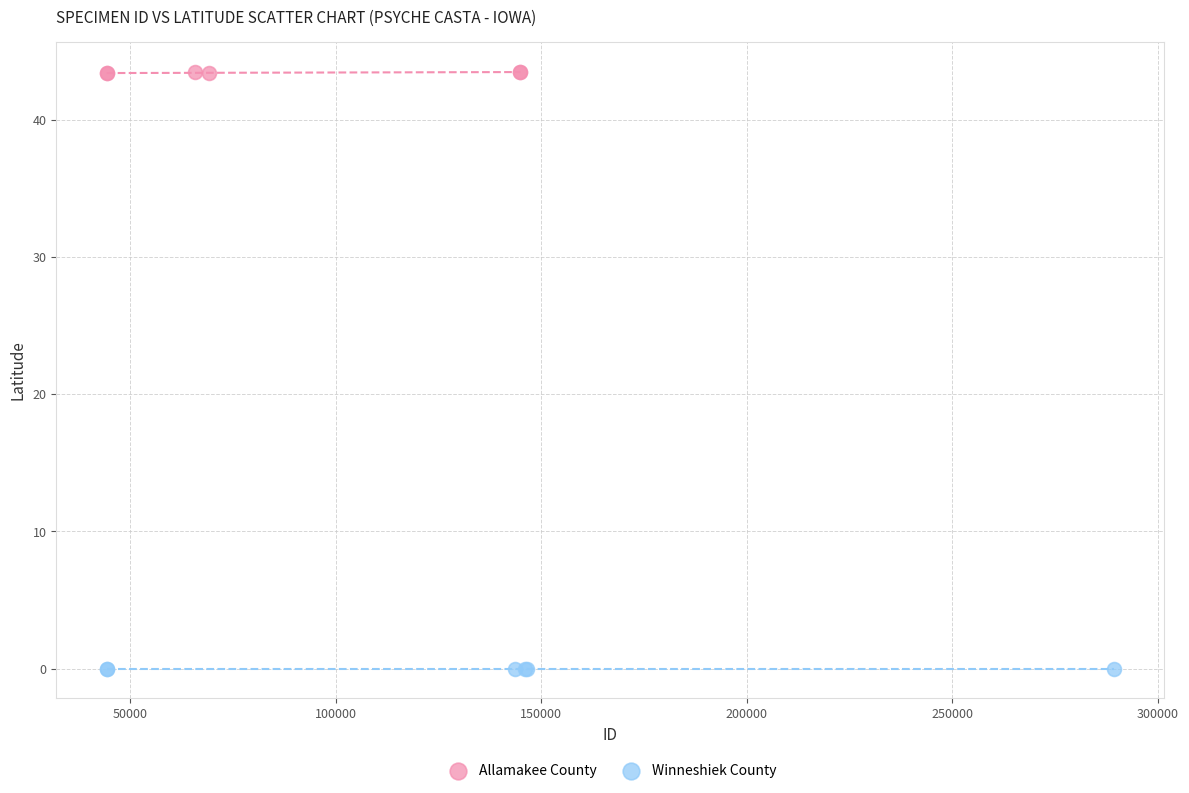

Which series contains the highest Y value?

Allamakee County